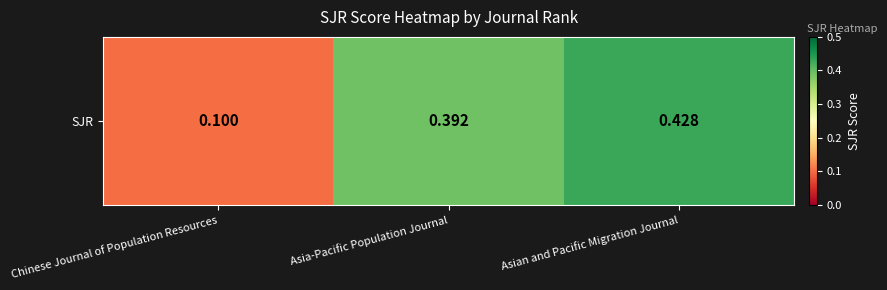

Reading right to left, what are all the values shown in this chart?

Asian and Pacific Migration Journal=0.4	Asia-Pacific Population Journal=0.4	Chinese Journal of Population Resources=0.1